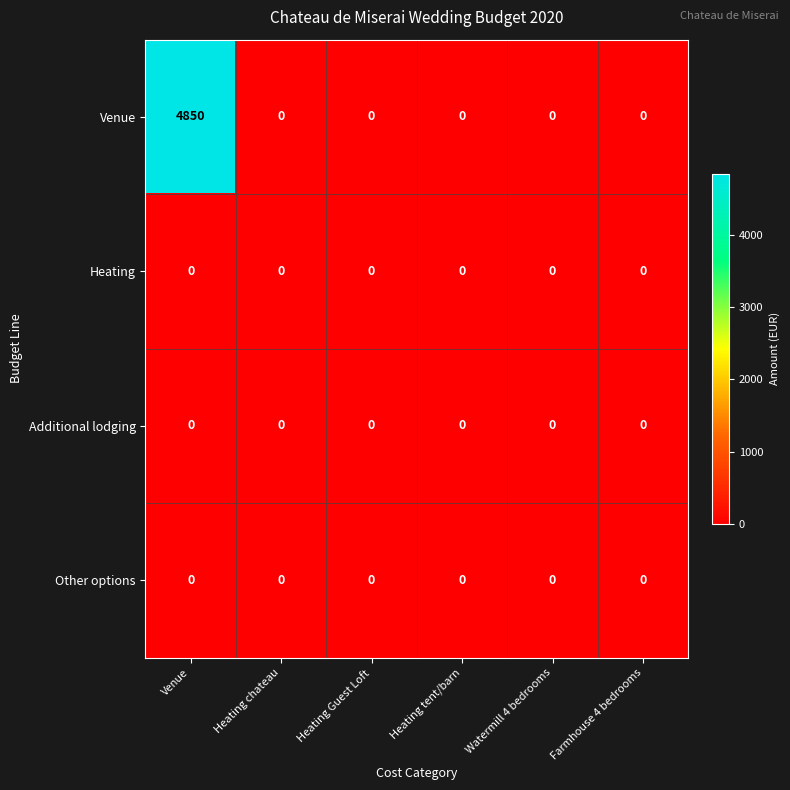

What is the difference between the maximum and minimum values in the Venue series?

4850